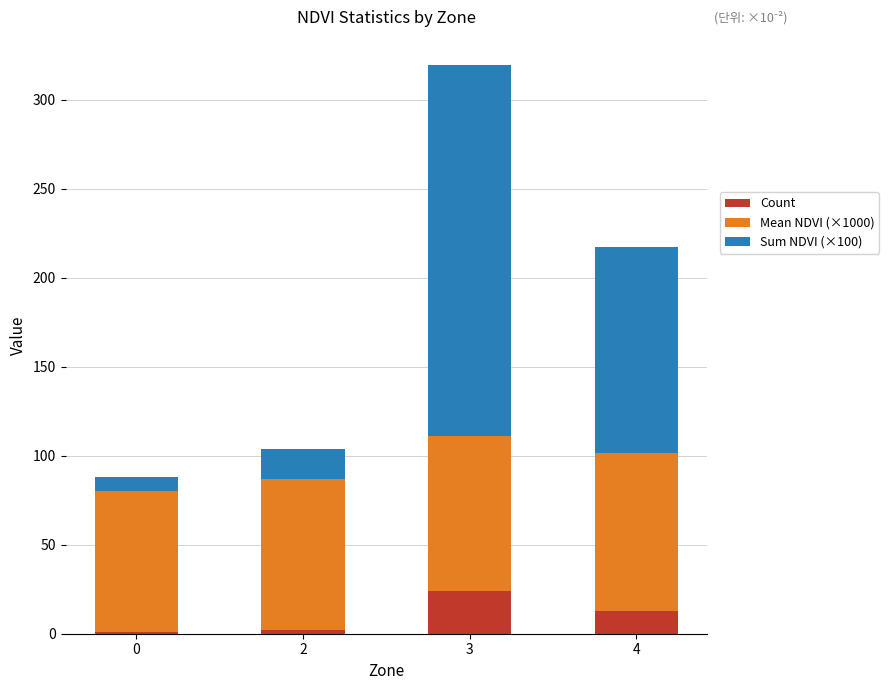

What is the maximum value for Count?

24.0